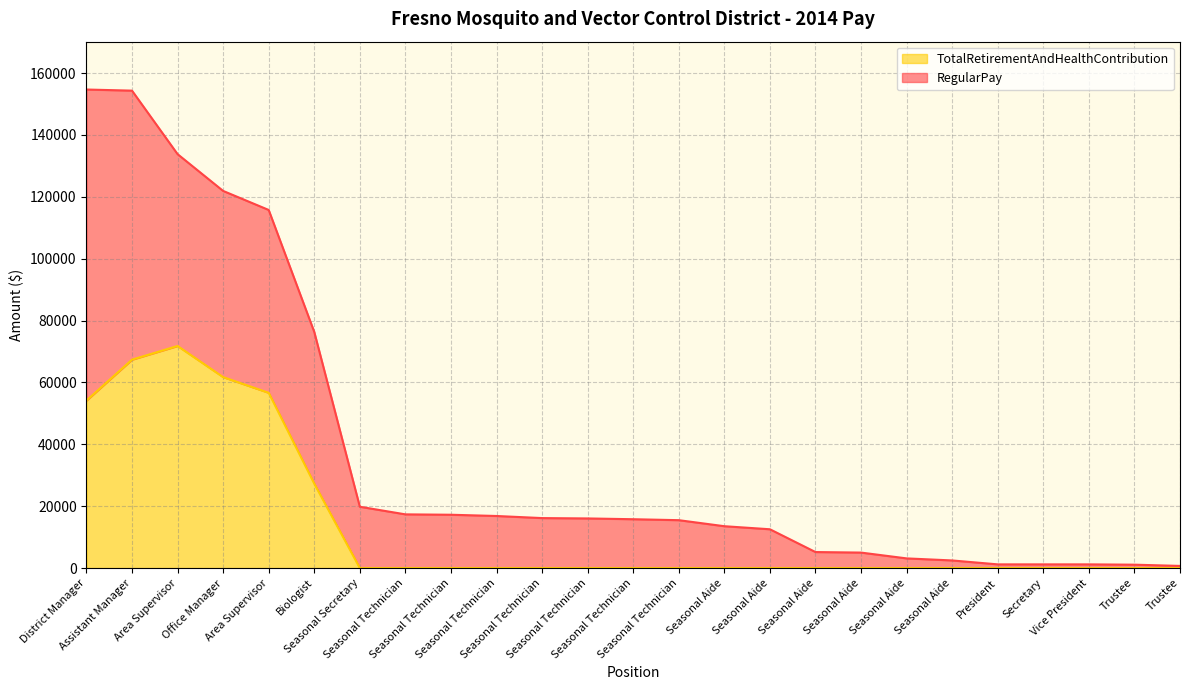

Which series has the largest range (max minus min)?

RegularPay